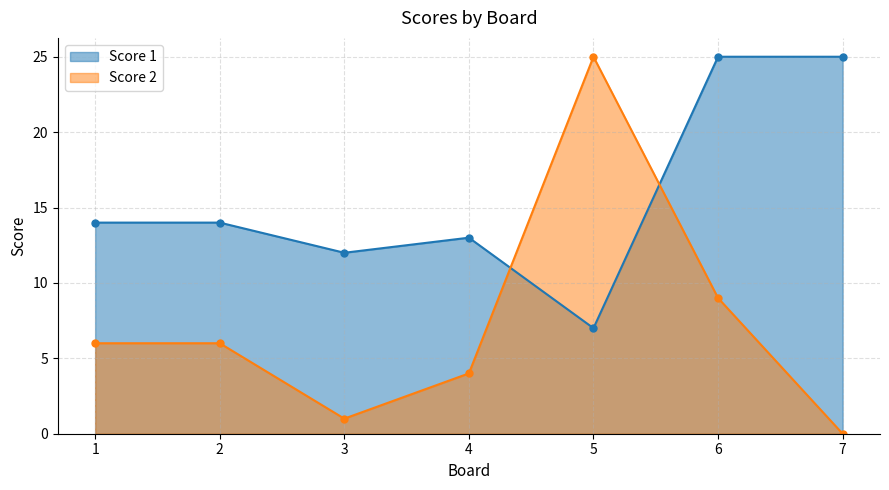

What is the difference between the maximum and minimum values in the Score 1 series?

18